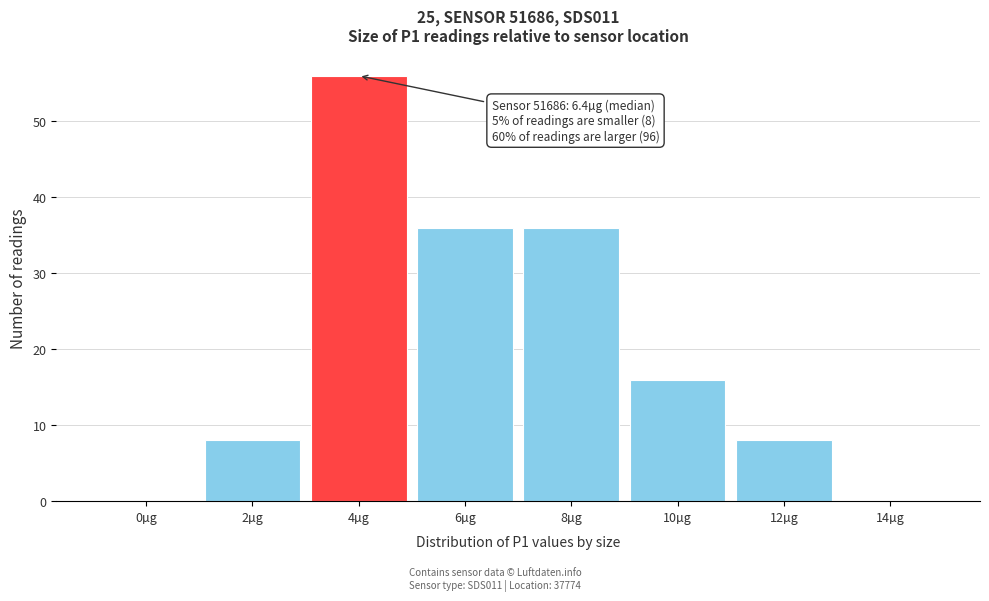

Reading left to right, extract all data points from this chart.

0µg=0	2µg=8	4µg=56	6µg=36	8µg=36	10µg=16	12µg=8	14µg=0